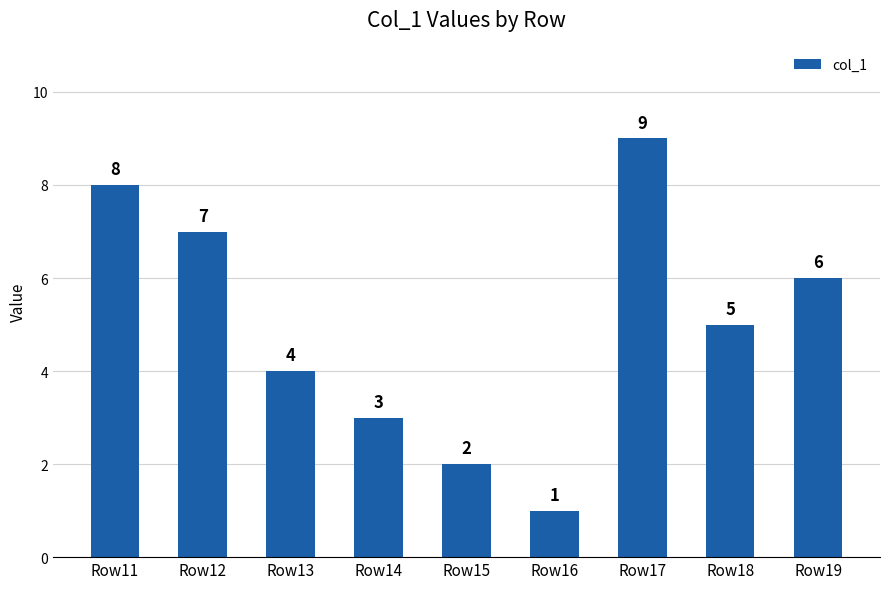

What is the difference between the values at Row16 and Row15?

1